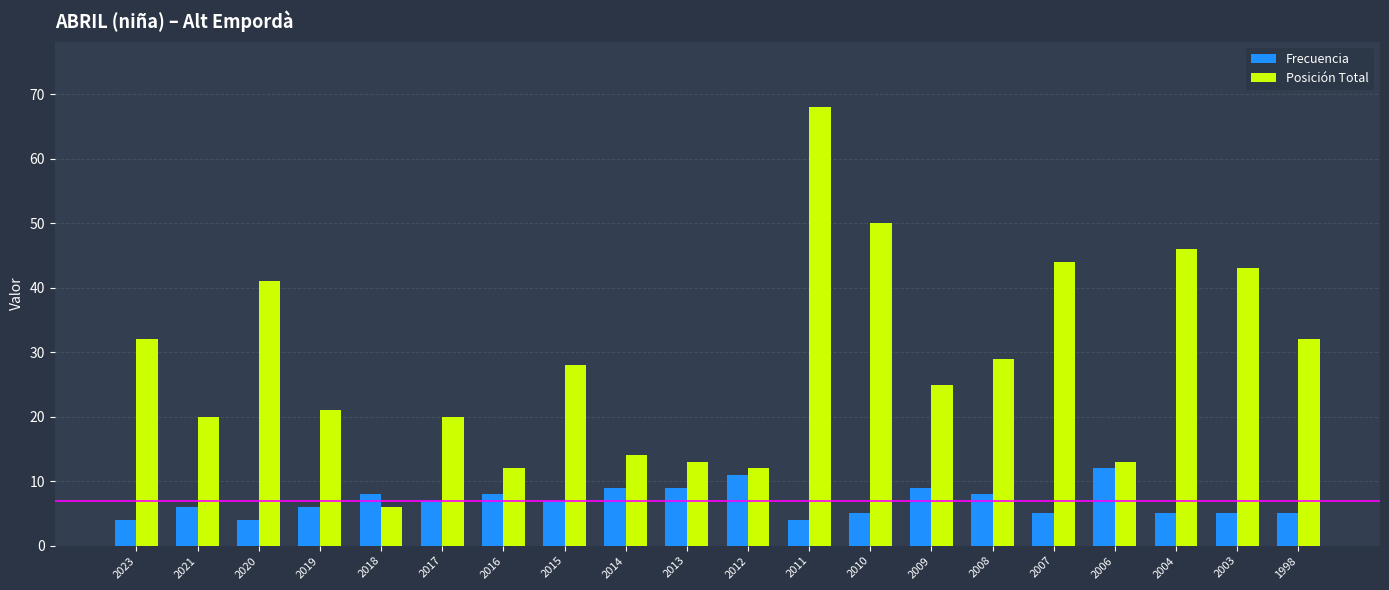

The value of Posición Total at 2004 is 78. True or false?

False